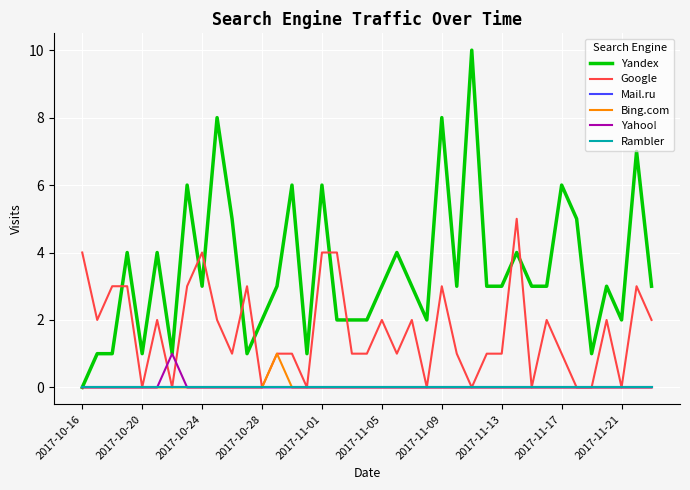

Does the chart display data point markers on the line(s)?

No